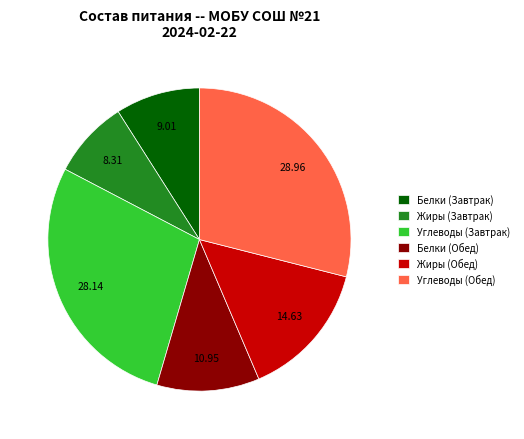

What is the largest slice in the pie chart?

Углеводы (Обед)